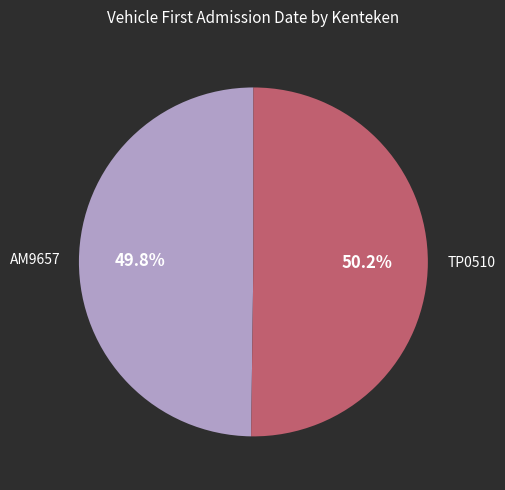

What is the ratio of the value at TP0510 to the value at AM9657?

1.0